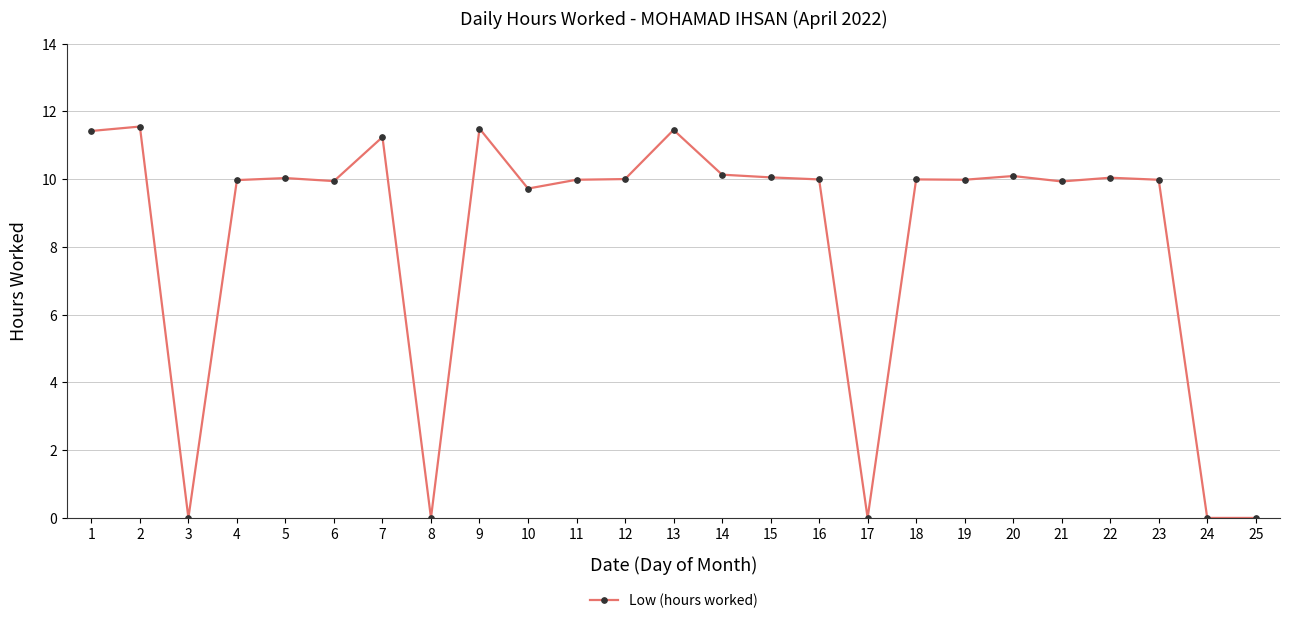

The chart shows a value of 10.0 at 16. True or false?

True